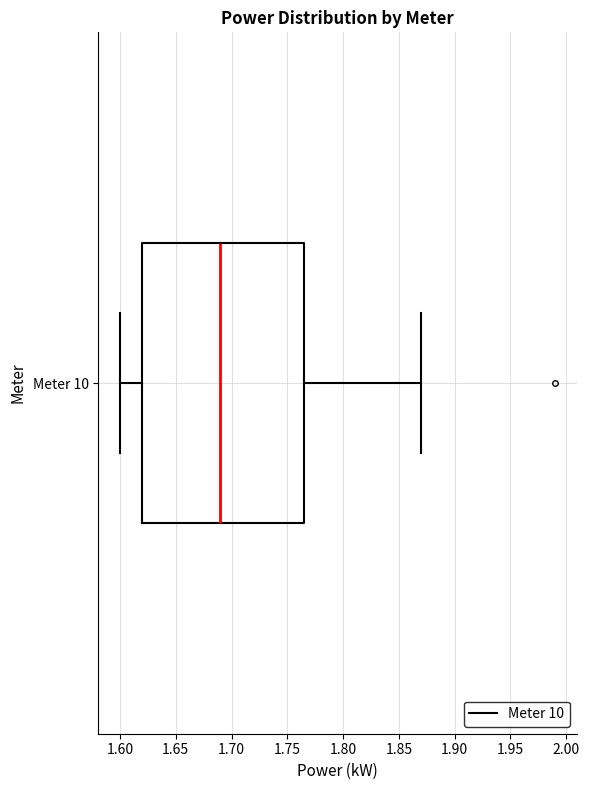

Transcribe this box plot: give where the median line is, the range the box spans, and where the two whiskers end, as read against the x-axis. The values are not printed on the chart, so give them approximately, as read against the axis.

median 1.690, box 1.620 to 1.765, whiskers 1.600 to 1.870